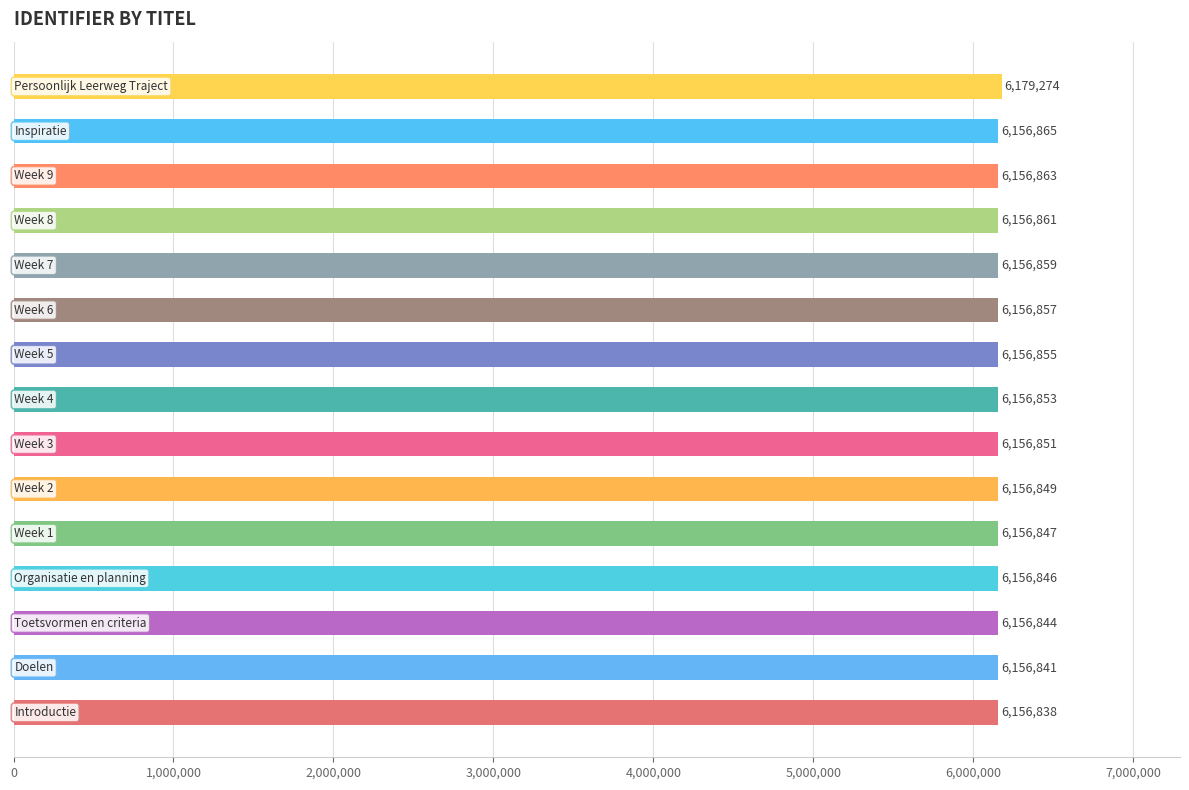

What is the minimum value shown in the chart?

6156838